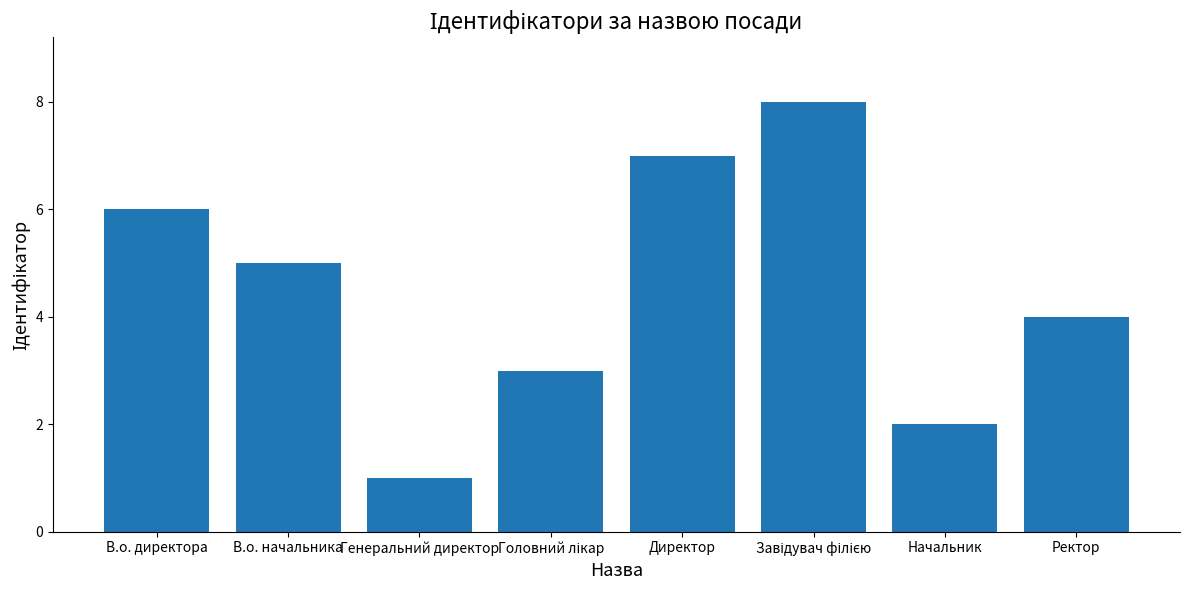

How many bars are there in total?

8